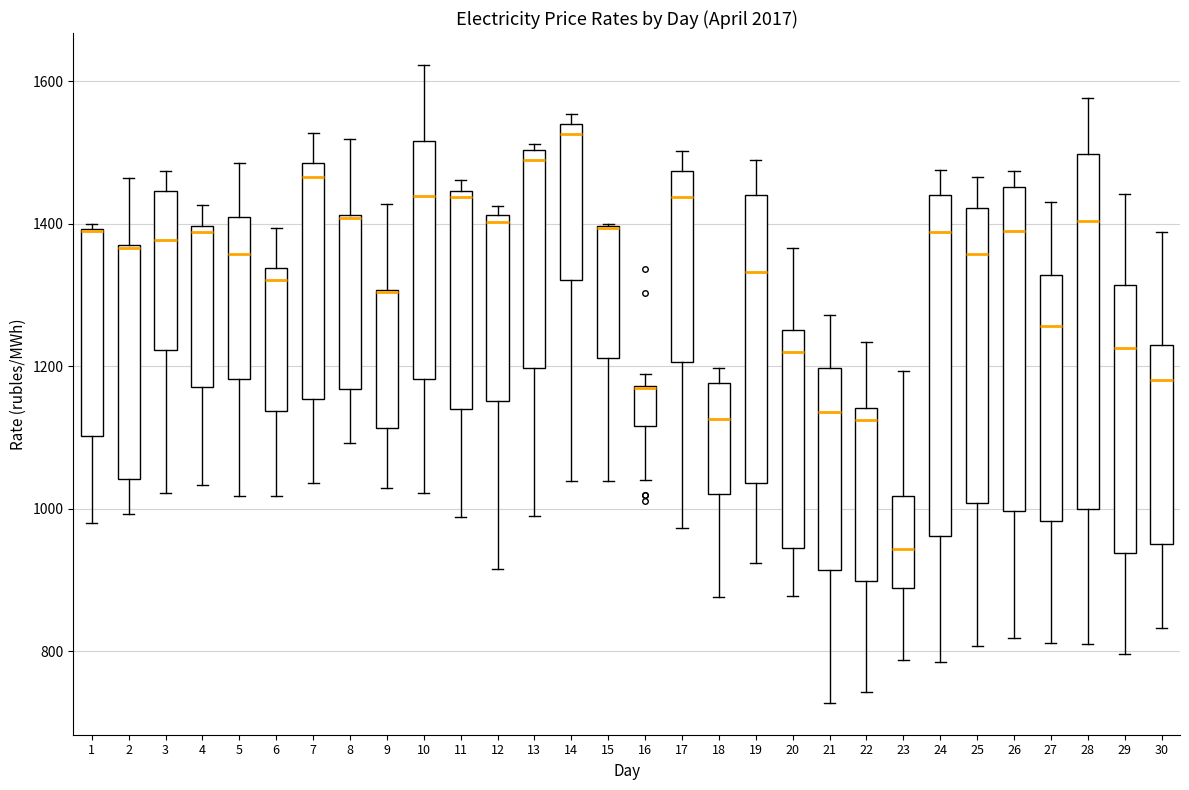

Reading left to right, transcribe this box plot: for each box, give where its median line is, the range the box spans, and where its two whiskers end, as read against the y-axis. The values are not printed on the chart, so give them approximately, as read against the axis.

1: median 1400 (drawn on the box's upper edge), box 1100 to 1400, whiskers 980 to 1400 (just above the box's upper edge)
2: median 1360, box 1040 to 1380, whiskers 1000 to 1460
3: median 1380, box 1220 to 1440, whiskers 1020 to 1480
4: median 1380, box 1180 to 1400, whiskers 1040 to 1420
5: median 1360, box 1180 to 1400, whiskers 1020 to 1480
6: median 1320, box 1140 to 1340, whiskers 1020 to 1400
7: median 1460, box 1160 to 1480, whiskers 1040 to 1520
8: median 1400, box 1160 to 1420, whiskers 1100 to 1520
9: median 1300 (drawn on the box's upper edge), box 1120 to 1300, whiskers 1020 to 1420
10: median 1440, box 1180 to 1520, whiskers 1020 to 1620
11: median 1440 (just below the box's upper edge), box 1140 to 1440, whiskers 980 to 1460
12: median 1400, box 1160 to 1420, whiskers 920 to 1420 (just above the box's upper edge)
13: median 1480, box 1200 to 1500, whiskers 980 to 1520
14: median 1520, box 1320 to 1540, whiskers 1040 to 1560
15: median 1400 (drawn on the box's upper edge), box 1220 to 1400, whiskers 1040 to 1400
16: median 1160 (drawn on the box's upper edge), box 1120 to 1180, whiskers 1040 to 1180 (just above the box's upper edge)
17: median 1440, box 1200 to 1480, whiskers 980 to 1500
18: median 1120, box 1020 to 1180, whiskers 880 to 1200
19: median 1340, box 1040 to 1440, whiskers 920 to 1480
20: median 1220, box 940 to 1260, whiskers 880 to 1360
21: median 1140, box 920 to 1200, whiskers 720 to 1280
22: median 1120, box 900 to 1140, whiskers 740 to 1240
23: median 940, box 880 to 1020, whiskers 780 to 1200
24: median 1380, box 960 to 1440, whiskers 780 to 1480
25: median 1360, box 1000 to 1420, whiskers 800 to 1460
26: median 1380, box 1000 to 1460, whiskers 820 to 1480
27: median 1260, box 980 to 1320, whiskers 820 to 1420
28: median 1400, box 1000 to 1500, whiskers 800 to 1580
29: median 1220, box 940 to 1320, whiskers 800 to 1440
30: median 1180, box 940 to 1220, whiskers 840 to 1380